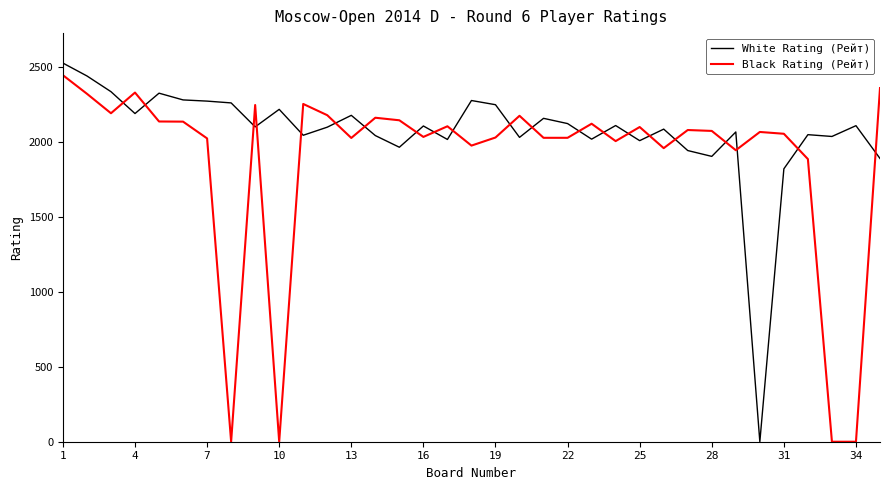

In Black Rating (Рейт), how many points are higher than both neighbors (excluding endpoints)?

10